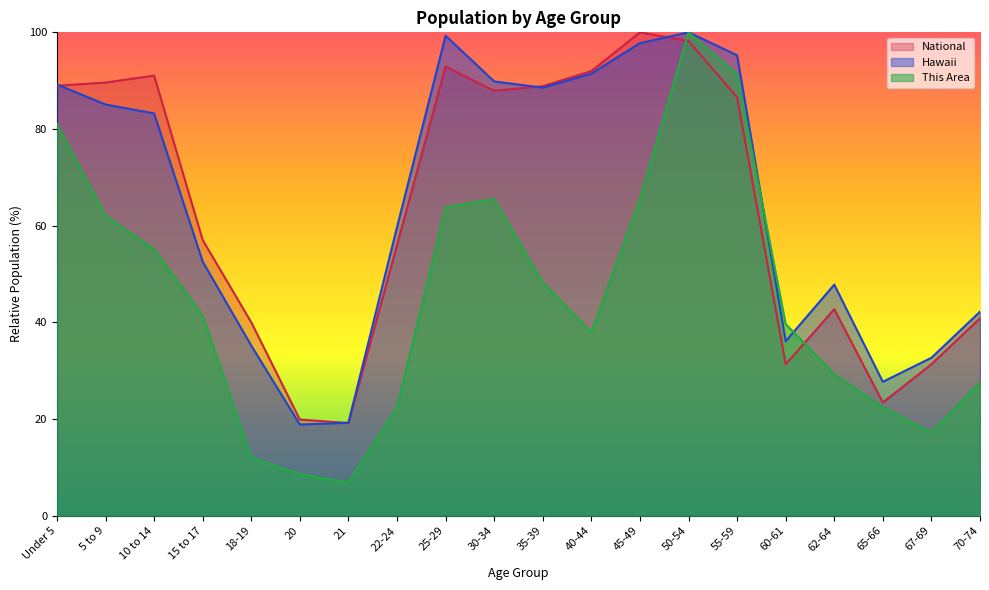

What is the label of the 20th point from the left?

70-74